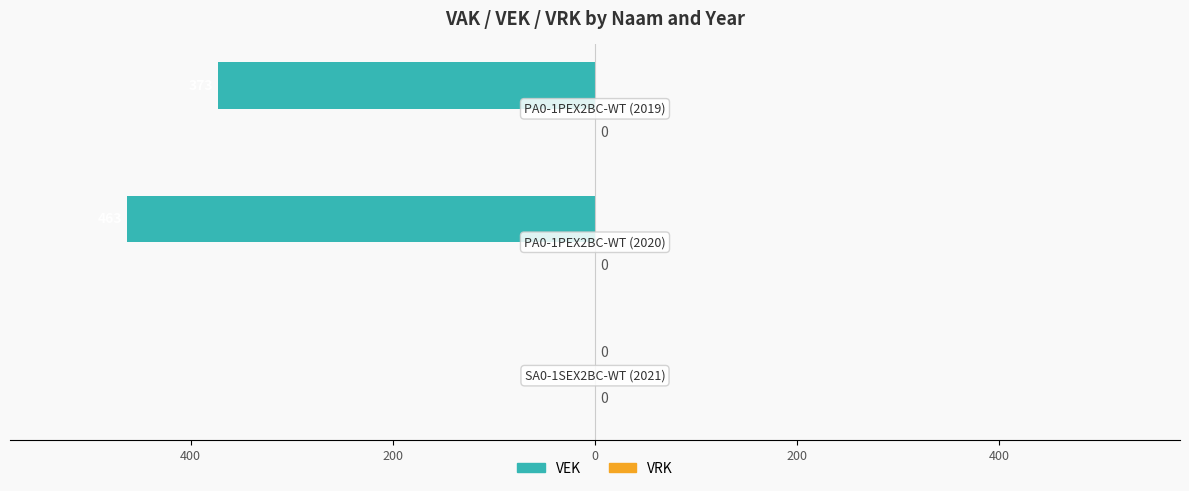

Are the bars horizontal?

Yes